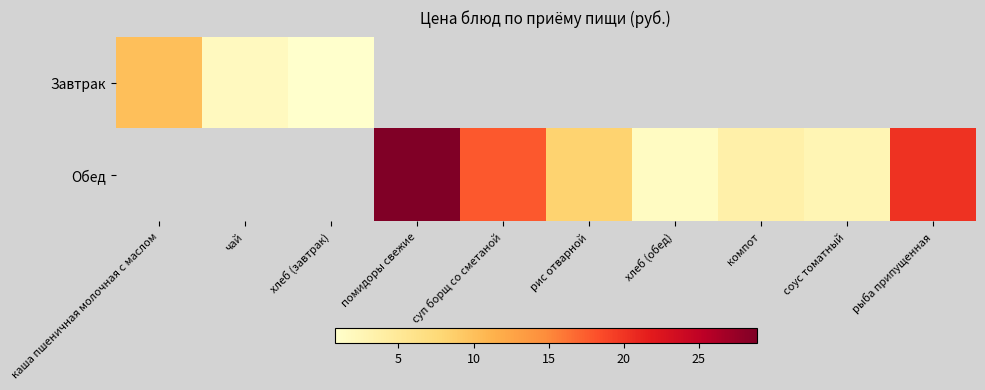

What is the highest value of the Завтрак series?

10.1